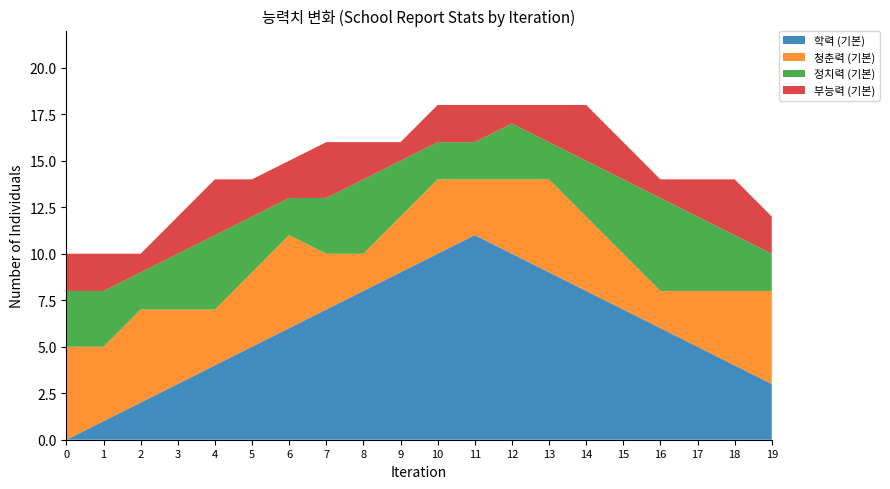

Reading left to right, what are all the values shown in this chart?

학력 (기본): 0	1	2	3	4	5	6	7	8	9	10	11	10	9	8	7	6	5	4	3
청춘력 (기본): 5	4	5	4	3	4	5	3	2	3	4	3	4	5	4	3	2	3	4	5
정치력 (기본): 3	3	2	3	4	3	2	3	4	3	2	2	3	2	3	4	5	4	3	2
부능력 (기본): 2	2	1	2	3	2	2	3	2	1	2	2	1	2	3	2	1	2	3	2